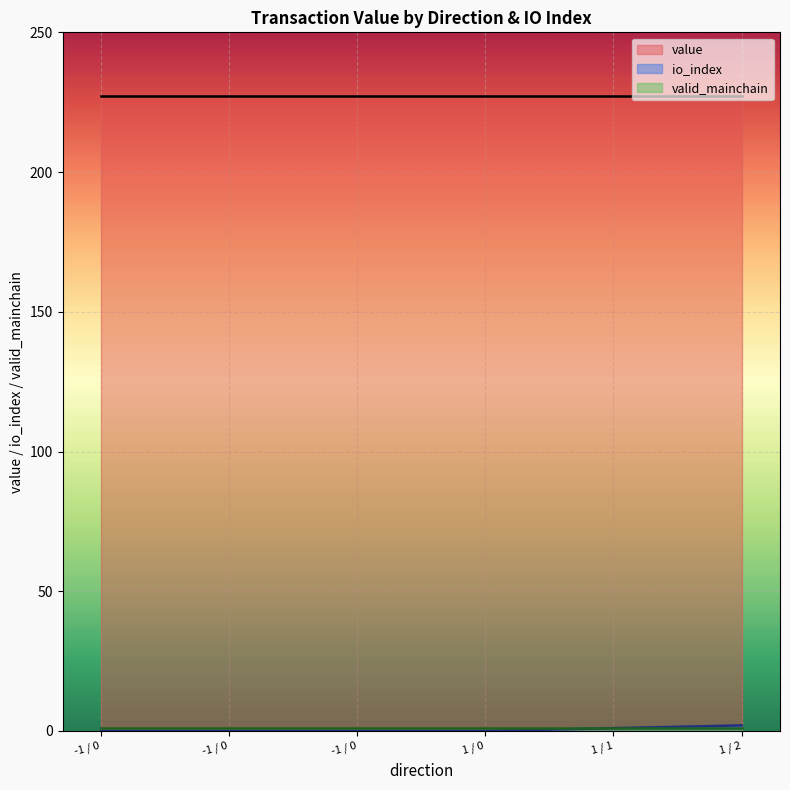

At which label is value closest to 227?

-1 / 0